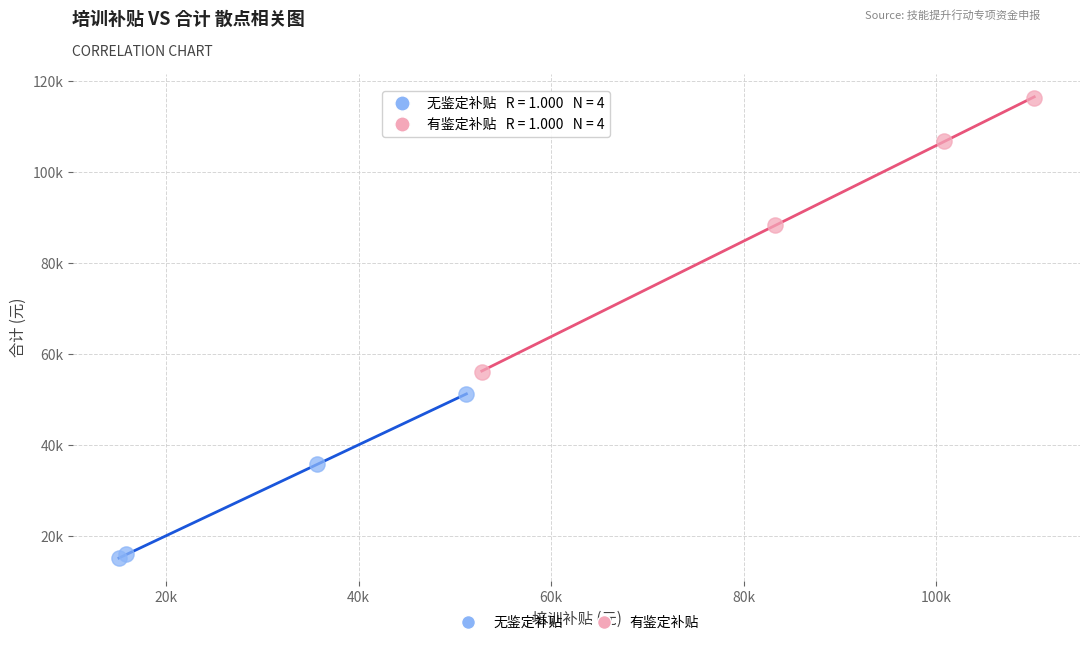

What are all the series names shown in the legend?

无鉴定补贴, 有鉴定补贴